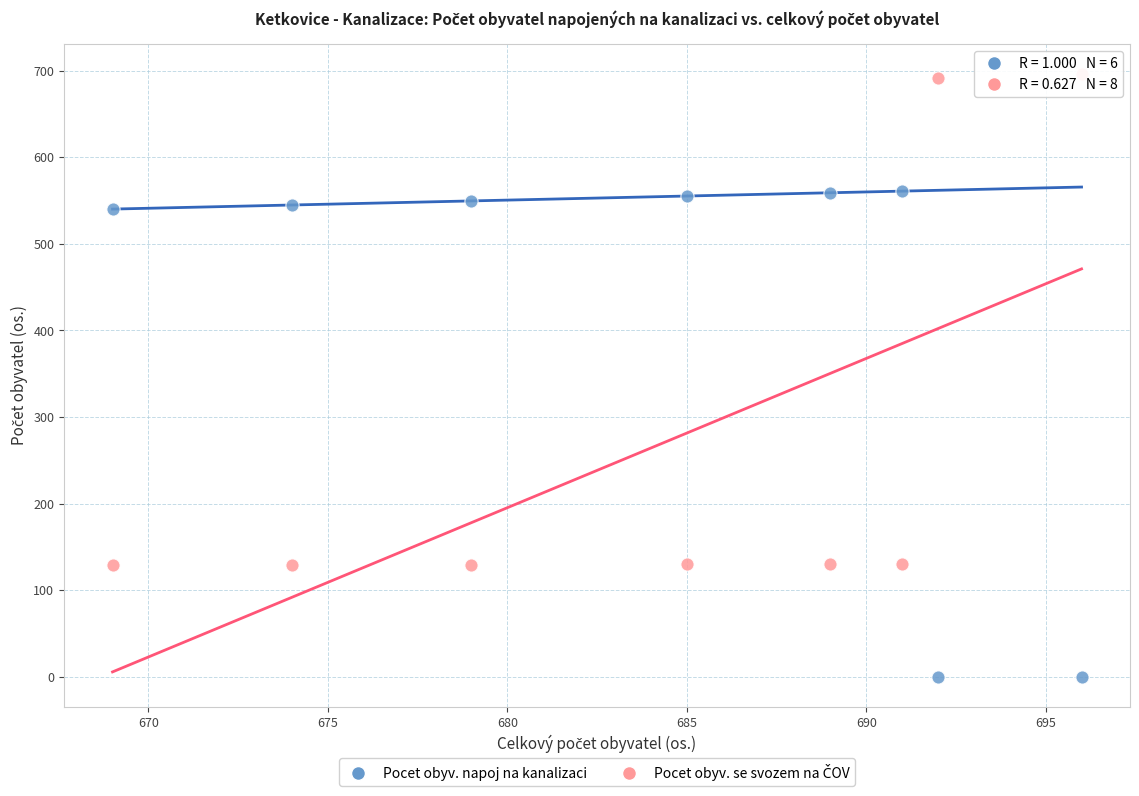

Which series reaches the minimum Y coordinate?

Pocet obyv. napoj na kanalizaci